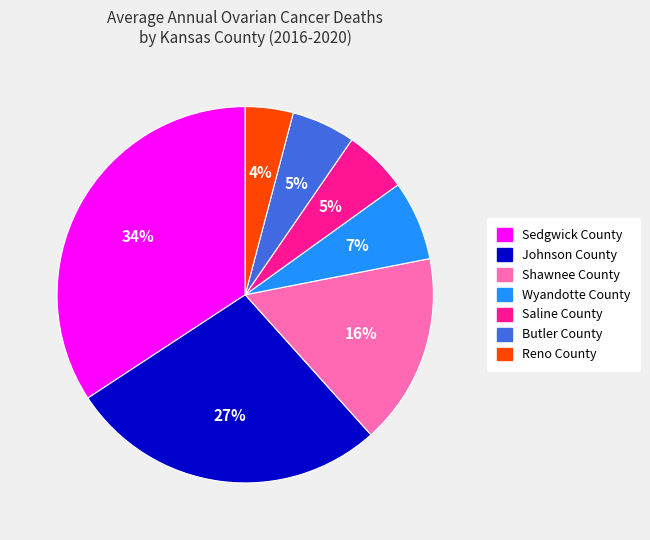

To the nearest percent, what is the difference between the Shawnee County and Sedgwick County slice percentages?

18%